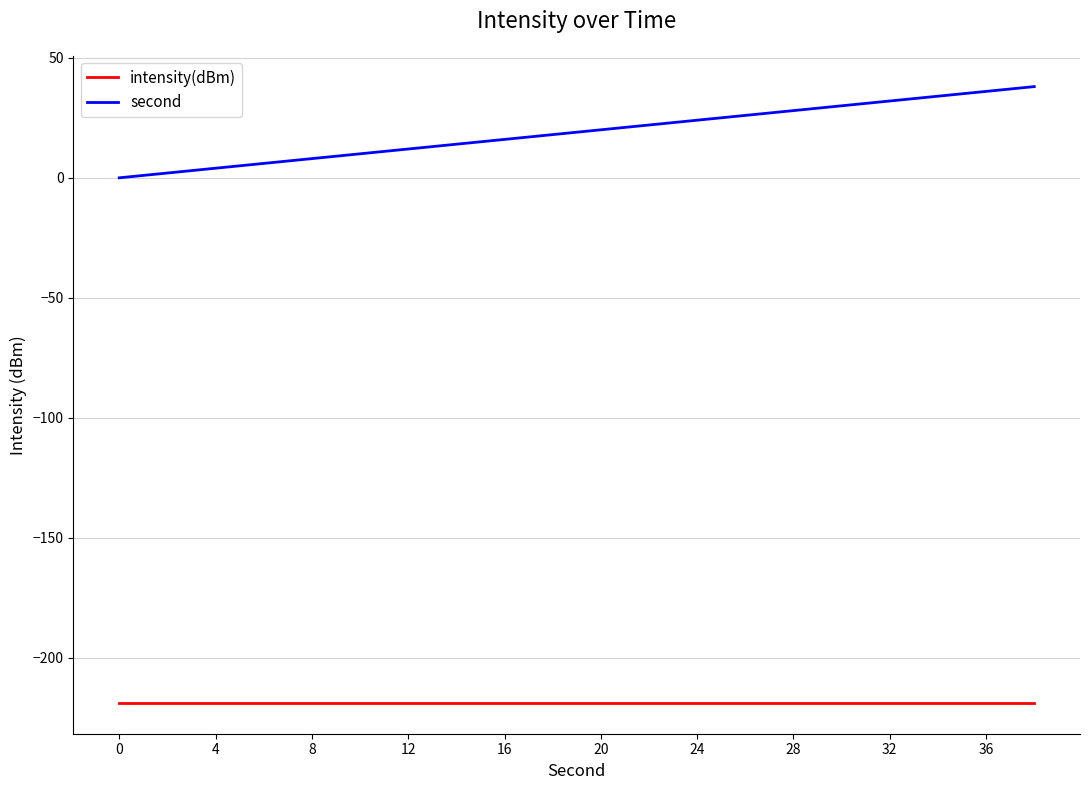

Which series has the largest range (max minus min)?

second